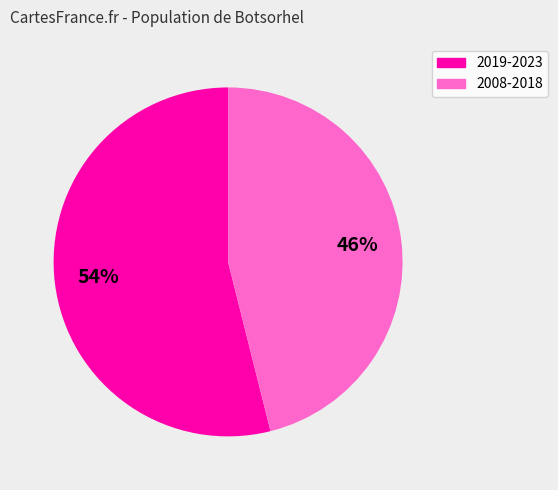

To the nearest percent, what is the difference between the largest and smallest slice percentages?

8%